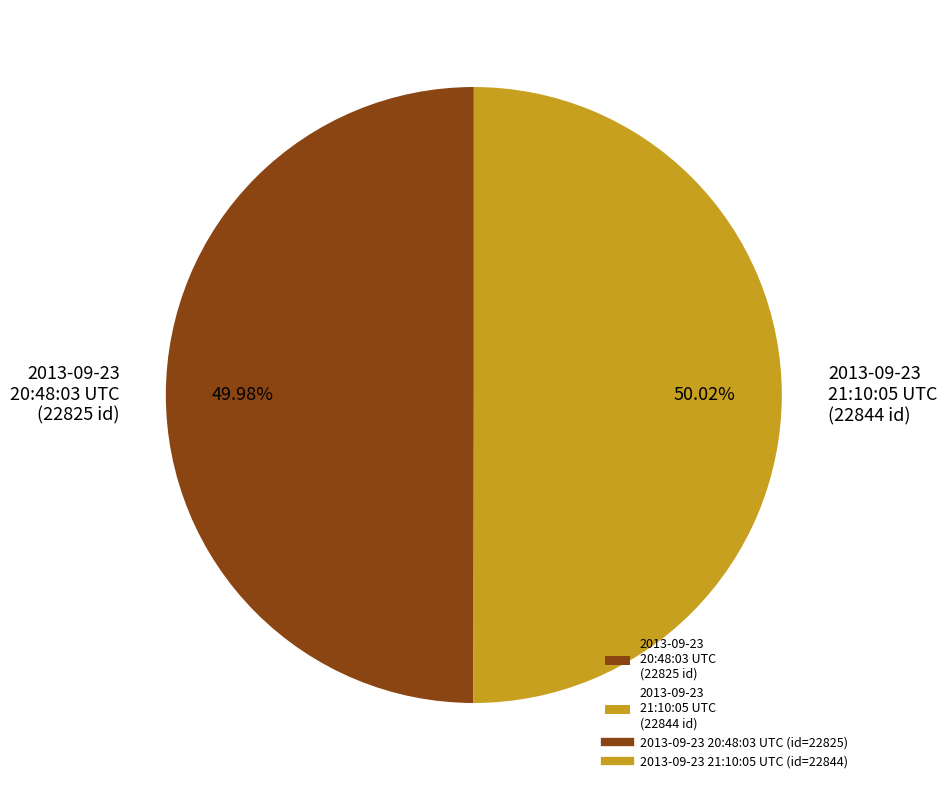

To the nearest percent, what portion does 2013-09-23 21:10:05 UTC represent?

50%